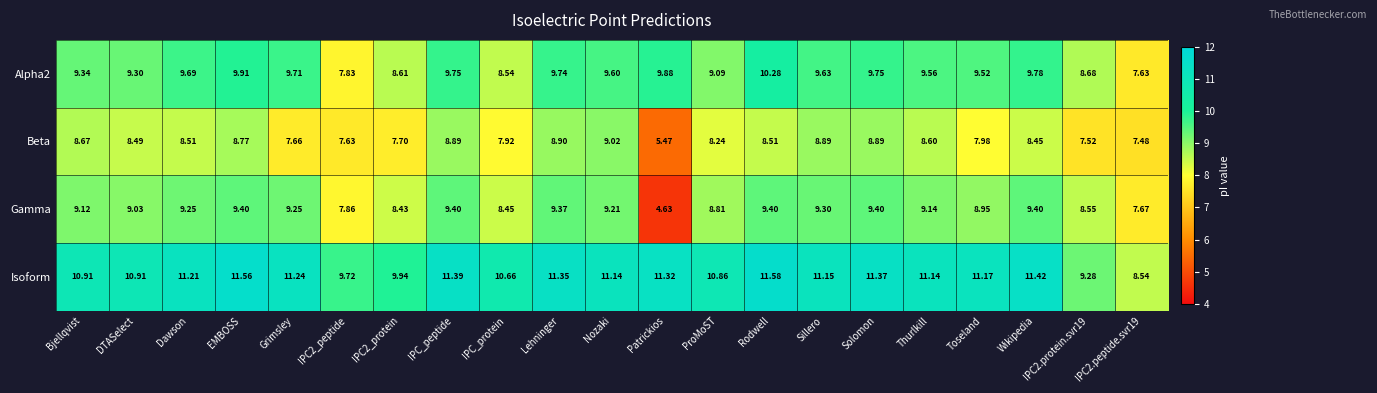

Which series changed the most between Bjellqvist and ProMoST?

Beta